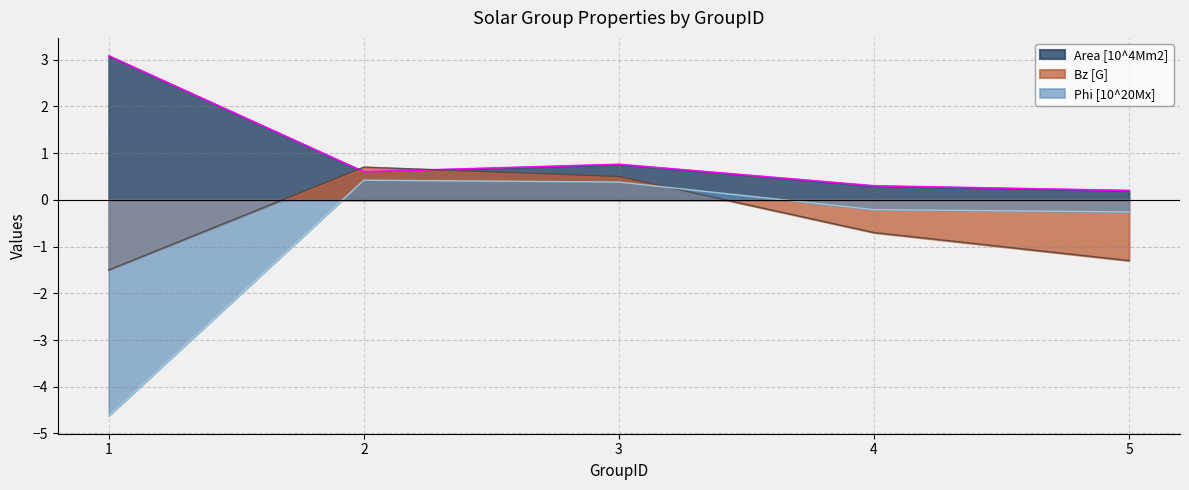

How many lines are shown in the chart?

3